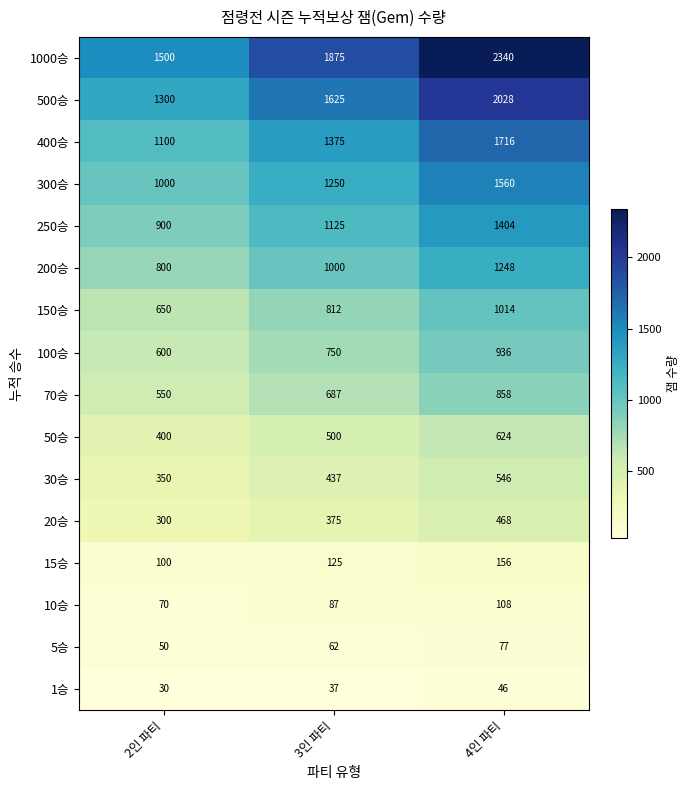

True or false: 500승 has a value of 1625 at 3인 파티.

True